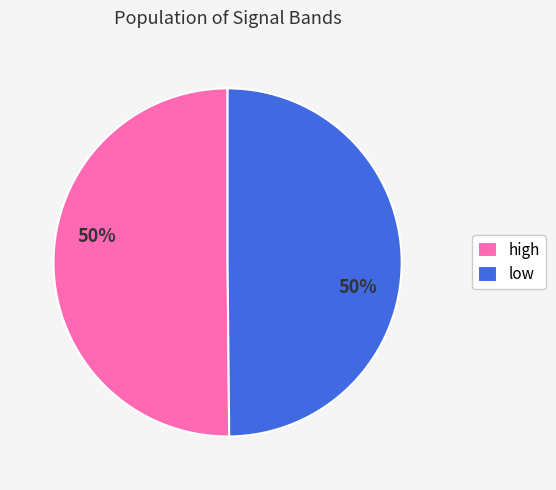

True or false: high accounts for 50% of the total.

True